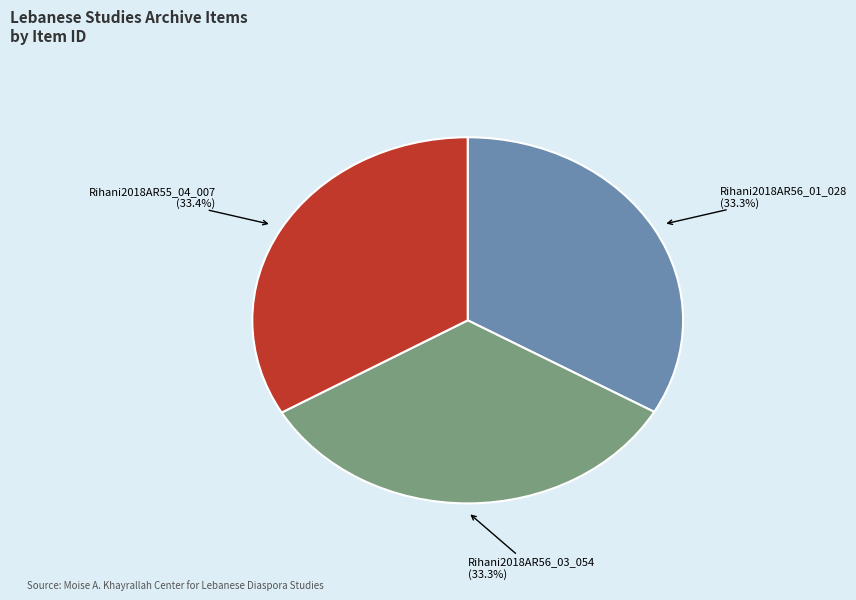

How many slices are in this pie chart?

3